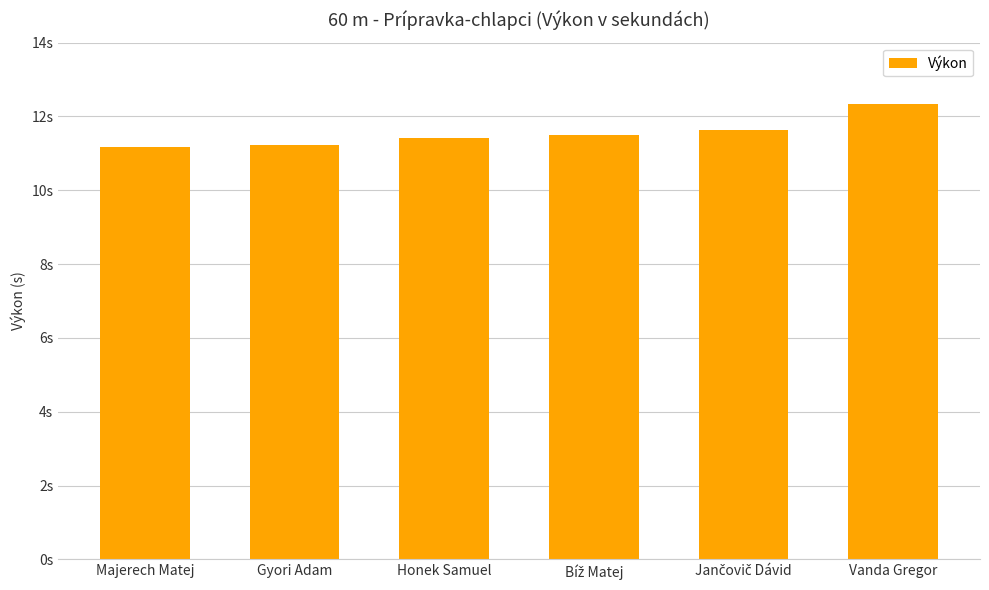

Read the value at Vanda Gregor.

12.3